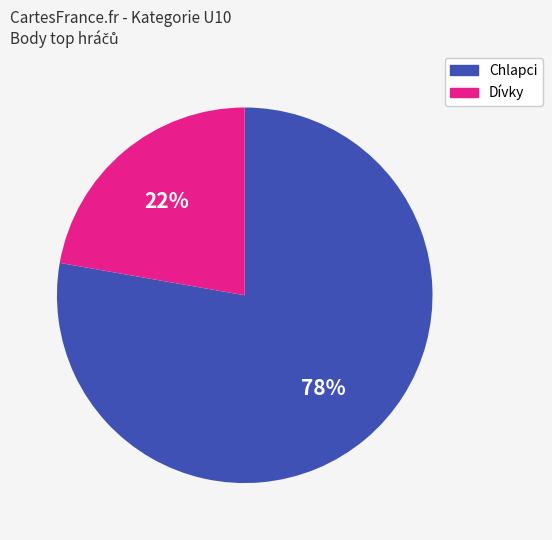

Is there a majority slice in this chart?

Yes